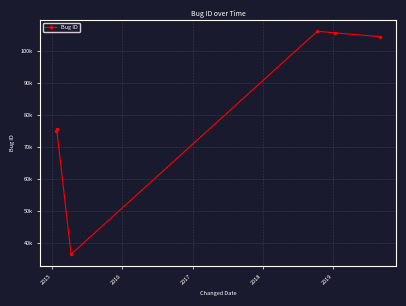

Is this an area chart (filled region under the line)?

No